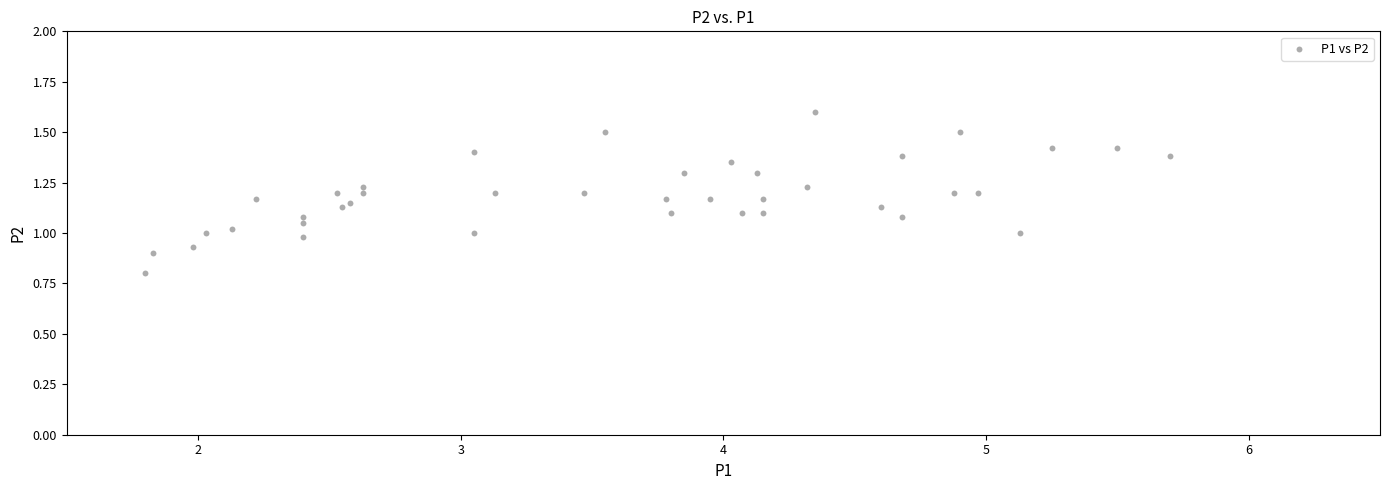

What is the range of X values (max minus min)?

3.9